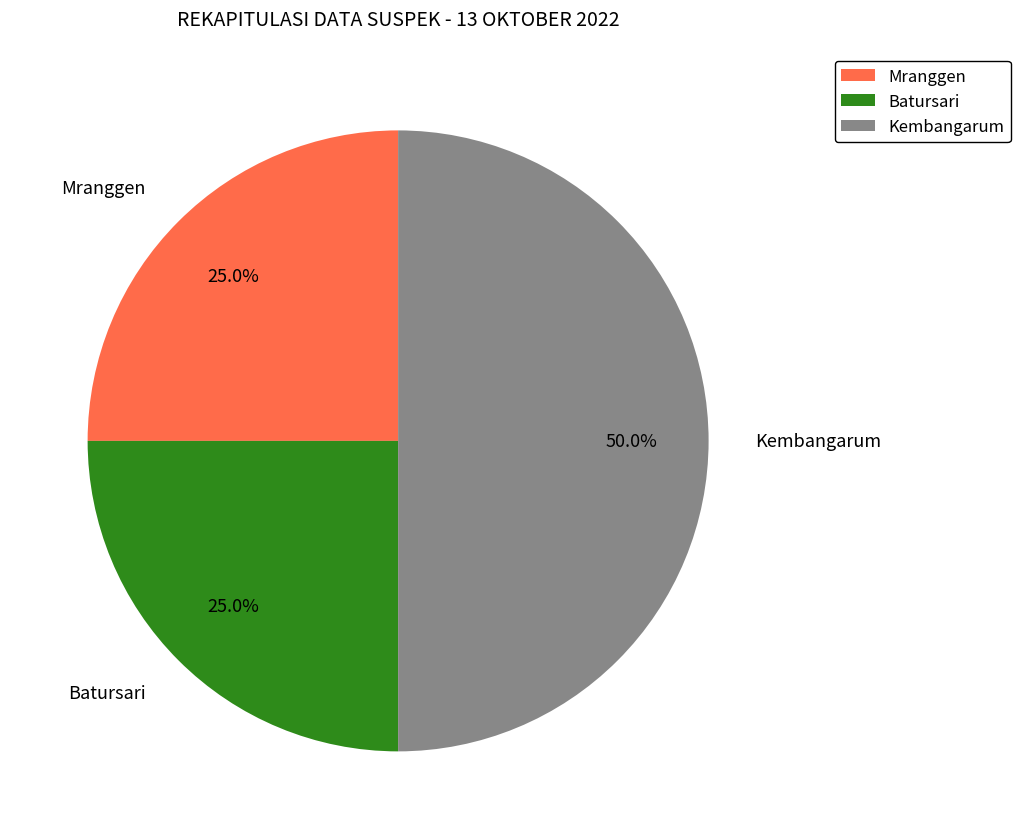

Does Batursari represent more than half of the total?

No